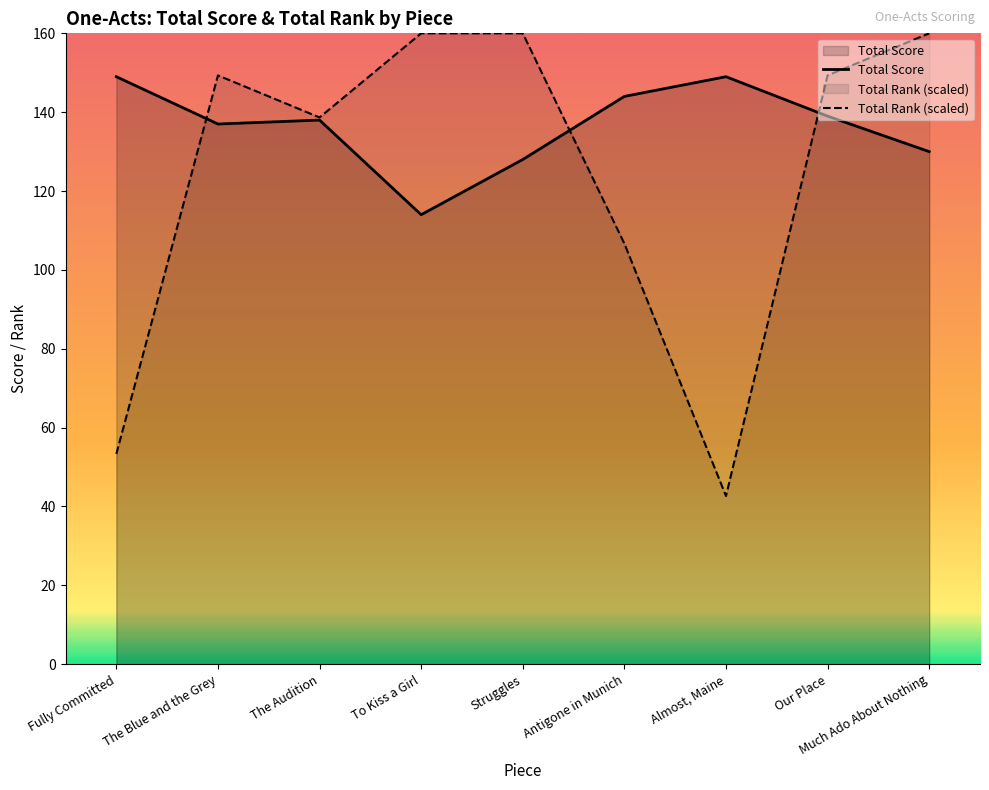

What are all the series names shown in the legend?

Total Score, Total Rank (scaled)